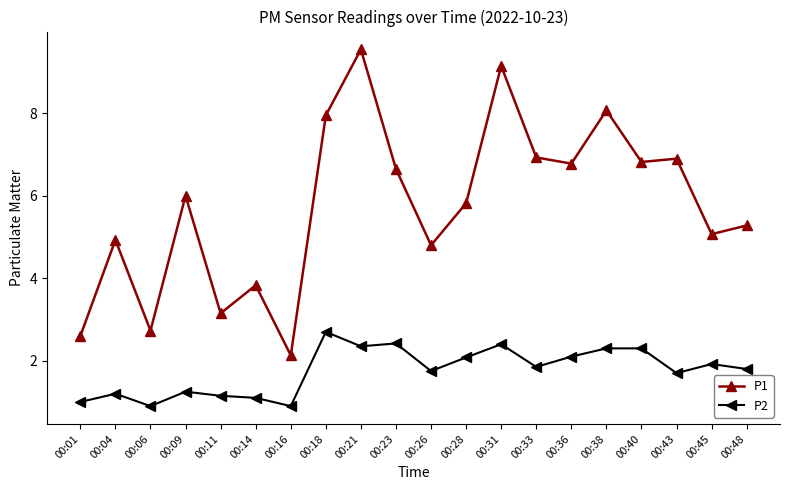

What is the difference between the maximum and minimum values in the P2 series?

1.8